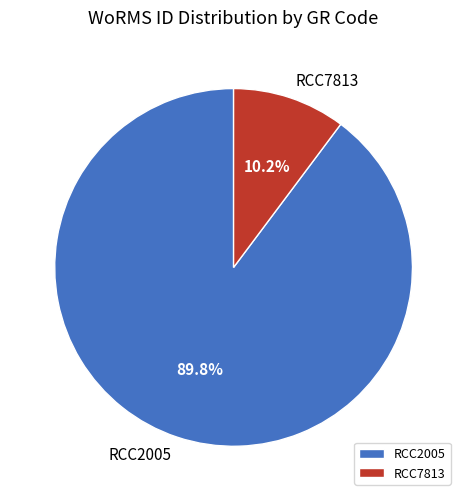

What percentage is NOT represented by RCC7813?

89.8%